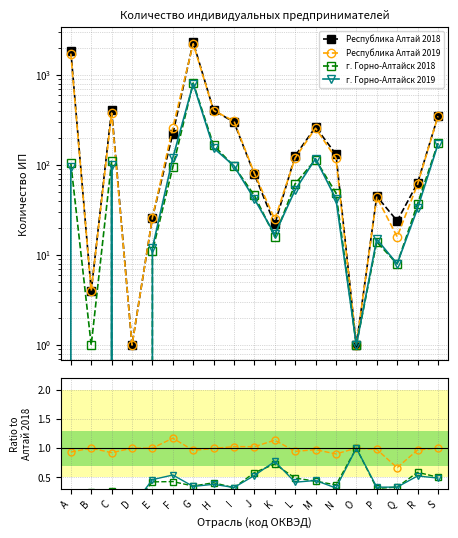

The Республика Алтай 2019 series shows 0.3 at I. True or false?

False